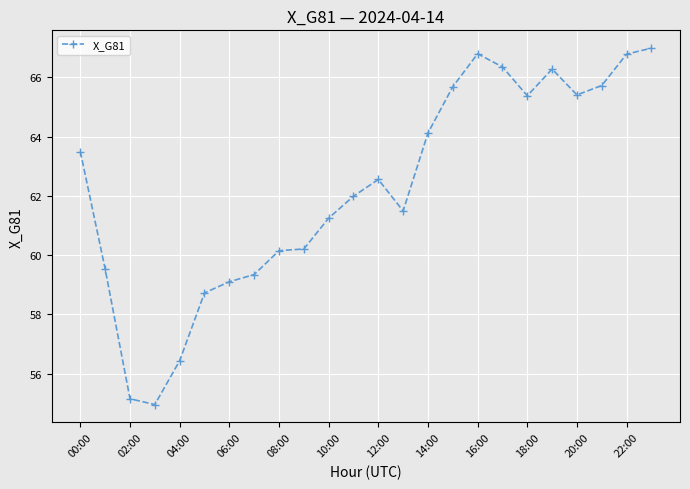

What is the value of the 15th point from the left?

64.1